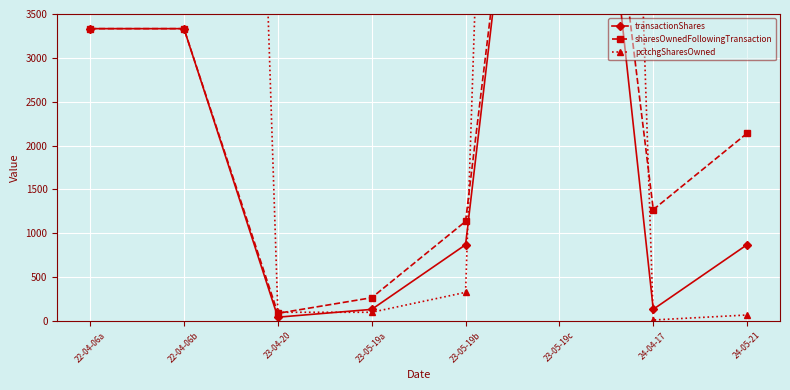

Does the chart display data point markers on the line(s)?

Yes